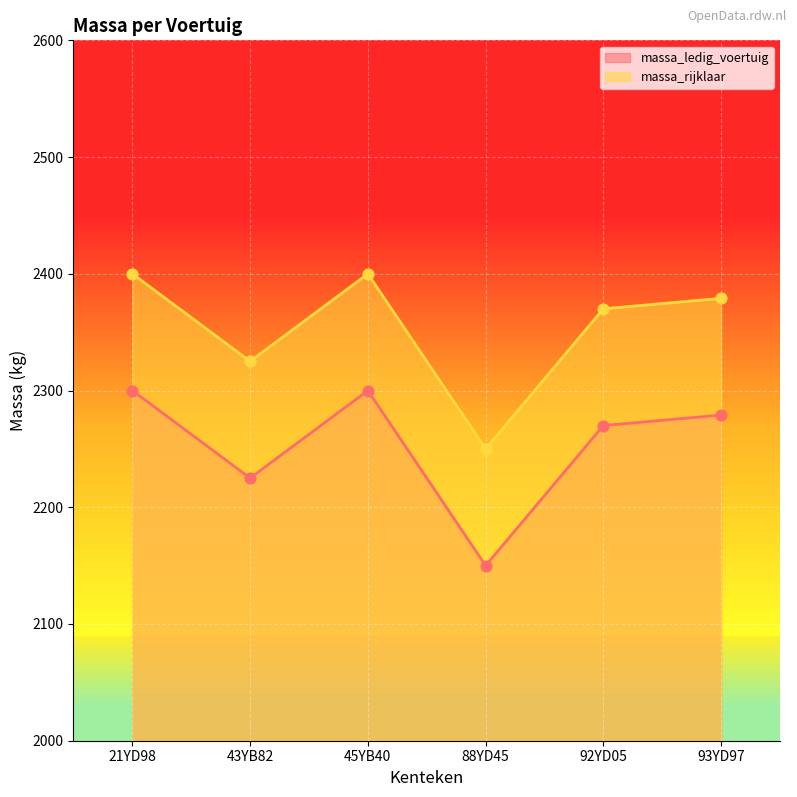

Which series has the largest Y range (max minus min)?

massa_ledig_voertuig